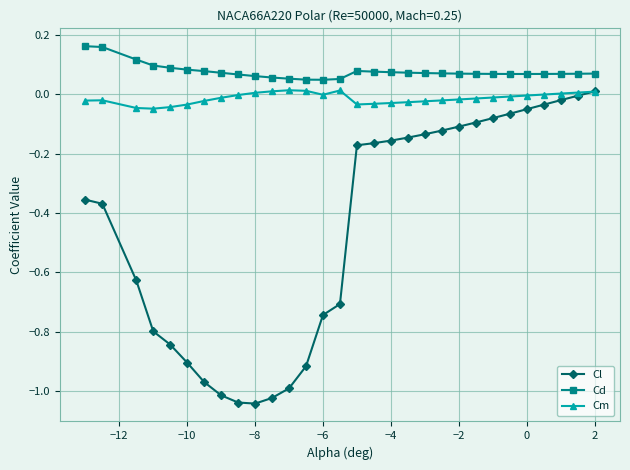

Rank the series by their average value, from lowest to highest.

Cl, Cm, Cd